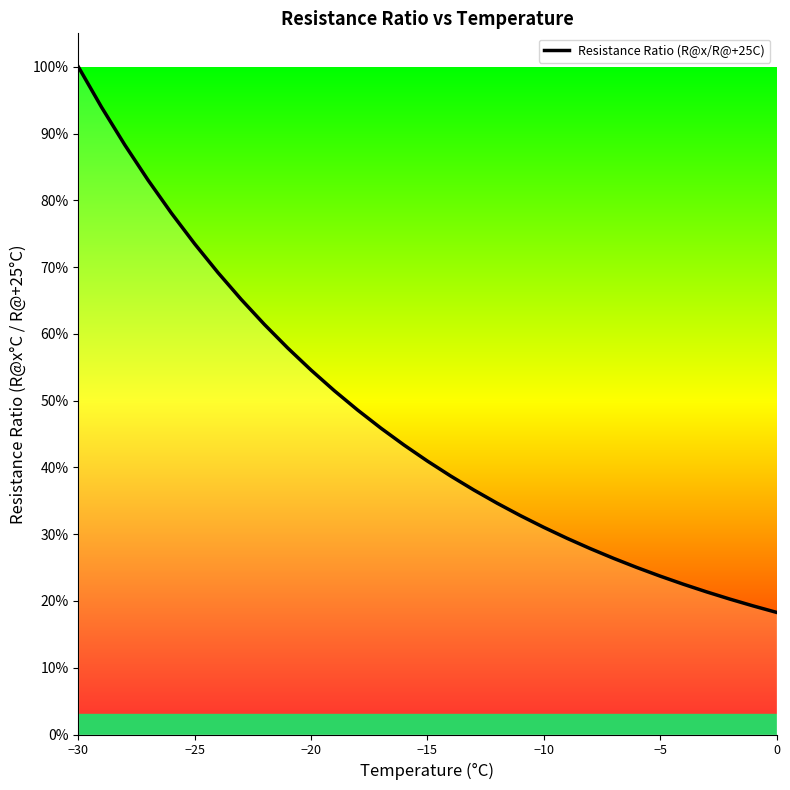

What is the greatest value displayed?

100.0